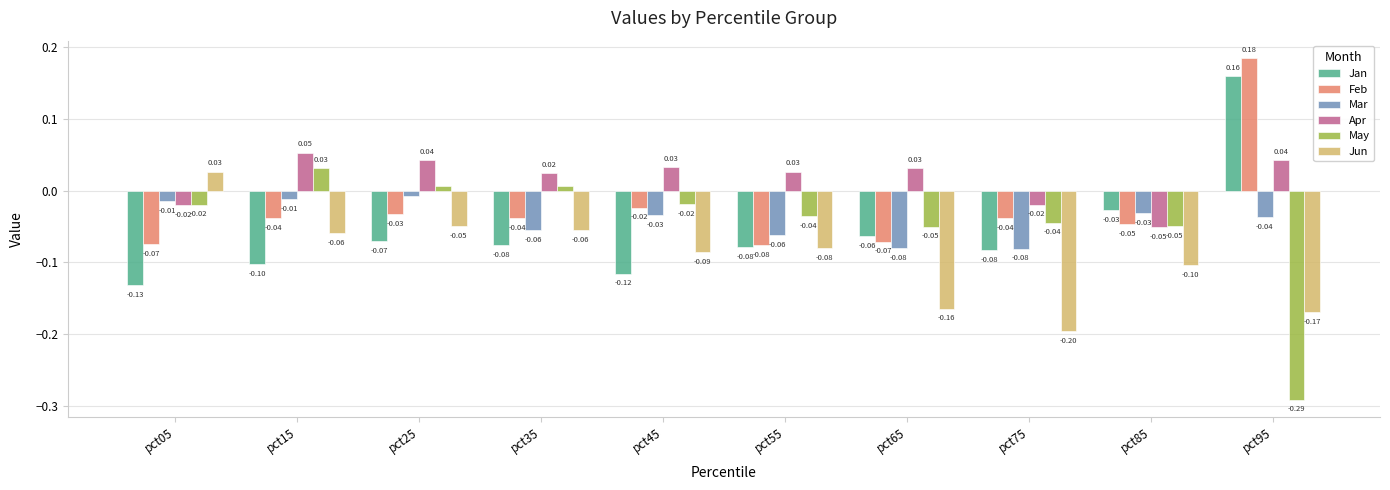

Is the value of Jun at pct85 greater than the value of Jan at pct95?

No